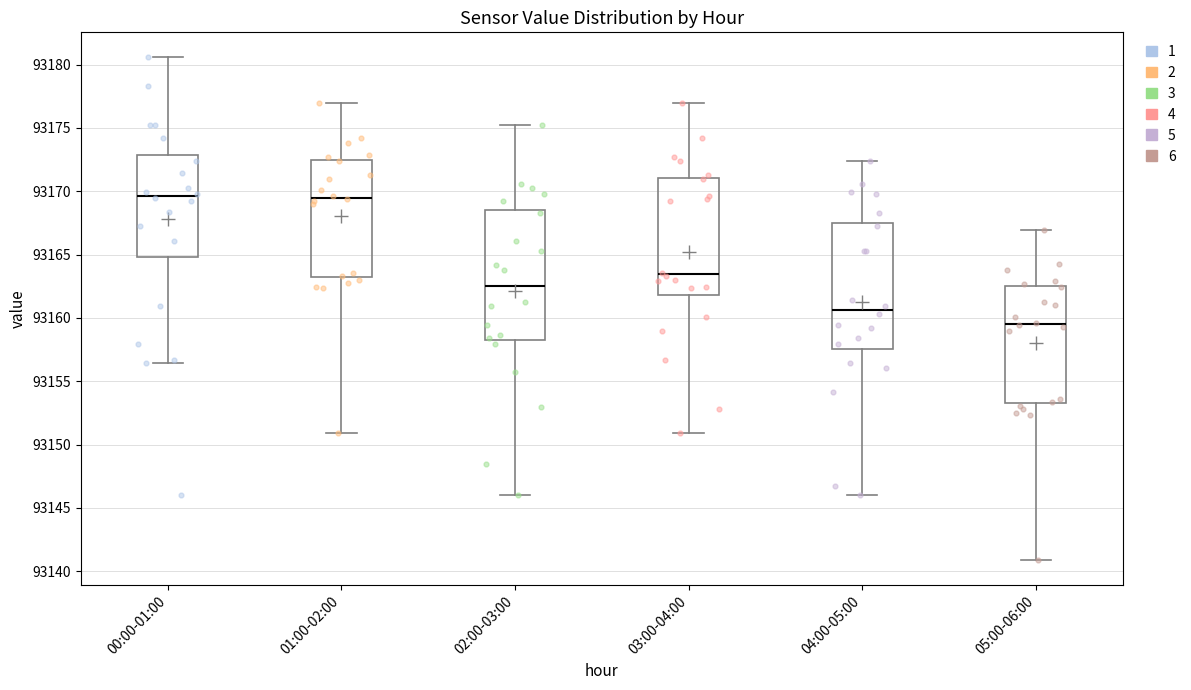

Reading left to right, transcribe this box plot: for each box, give where its median line is, the range the box spans, and where its two whiskers end, as read against the y-axis. The values are not printed on the chart, so give them approximately, as read against the axis.

00:00-01:00: median 93169.5, box 93165.0 to 93173.0, whiskers 93156.5 to 93180.5
01:00-02:00: median 93169.5, box 93163.5 to 93172.5, whiskers 93151.0 to 93177.0
02:00-03:00: median 93162.5, box 93158.5 to 93168.5, whiskers 93146.0 to 93175.5
03:00-04:00: median 93163.5, box 93162.0 to 93171.0, whiskers 93151.0 to 93177.0
04:00-05:00: median 93160.5, box 93157.5 to 93167.5, whiskers 93146.0 to 93172.5
05:00-06:00: median 93159.5, box 93153.5 to 93162.5, whiskers 93141.0 to 93167.0